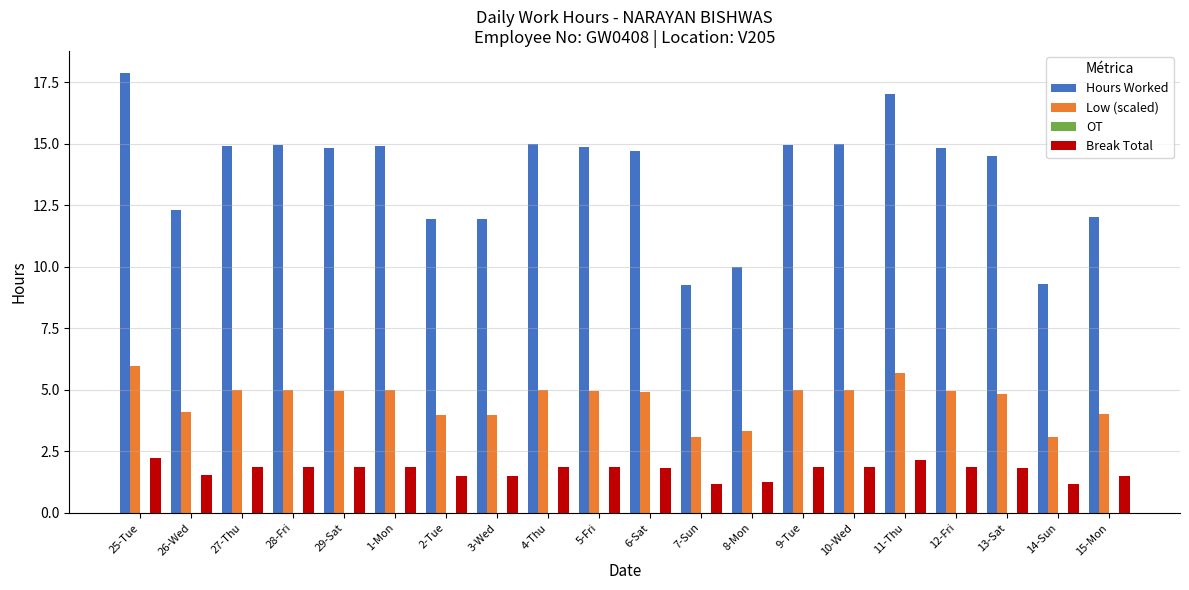

Does the chart contain any negative values?

No